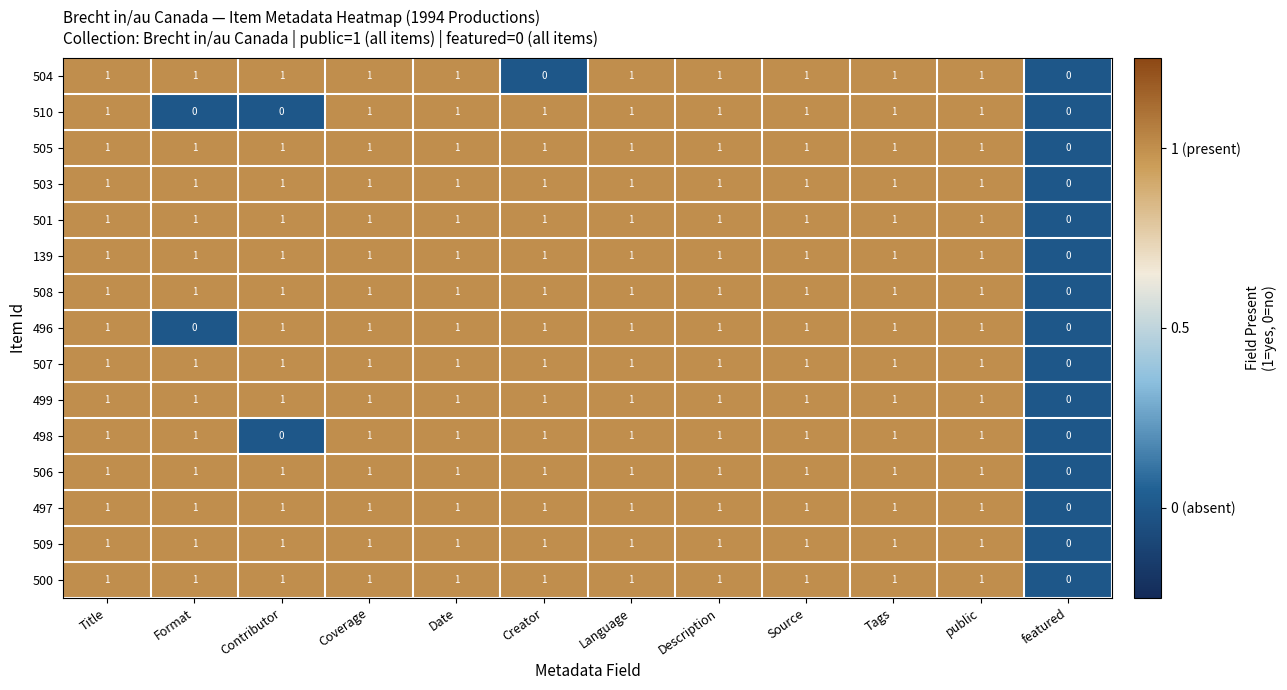

What is the total value across all series at Contributor?

13